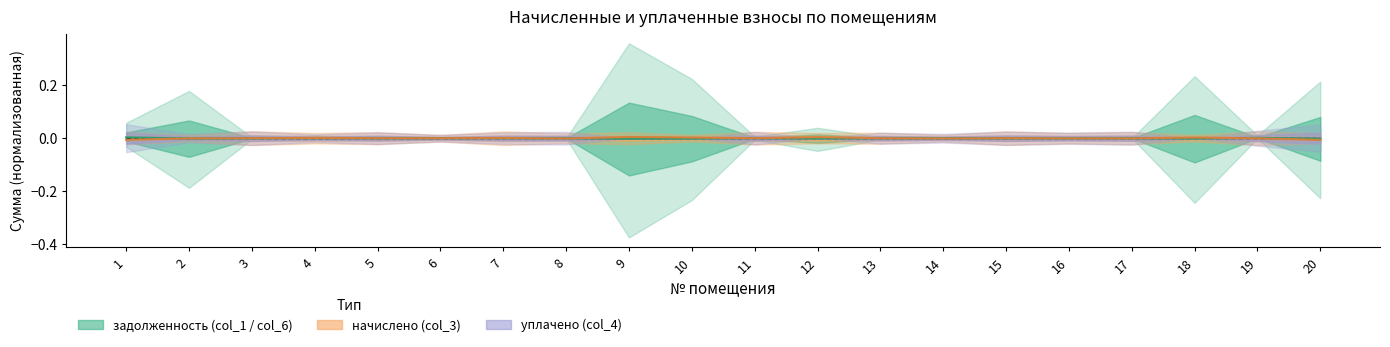

Where is the first local minimum?

2